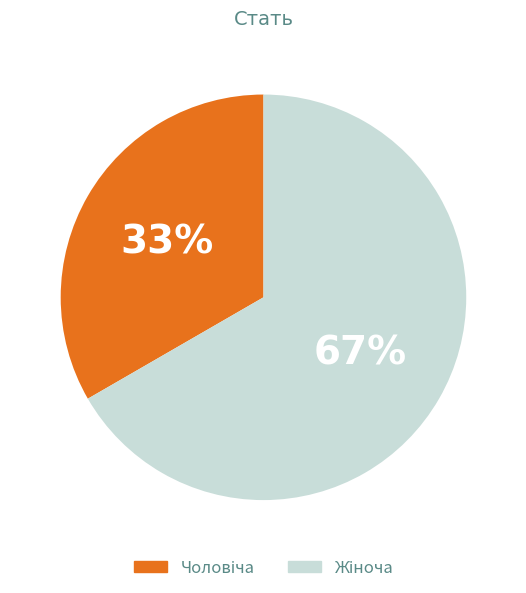

To the nearest percent, what is the average slice percentage?

50%